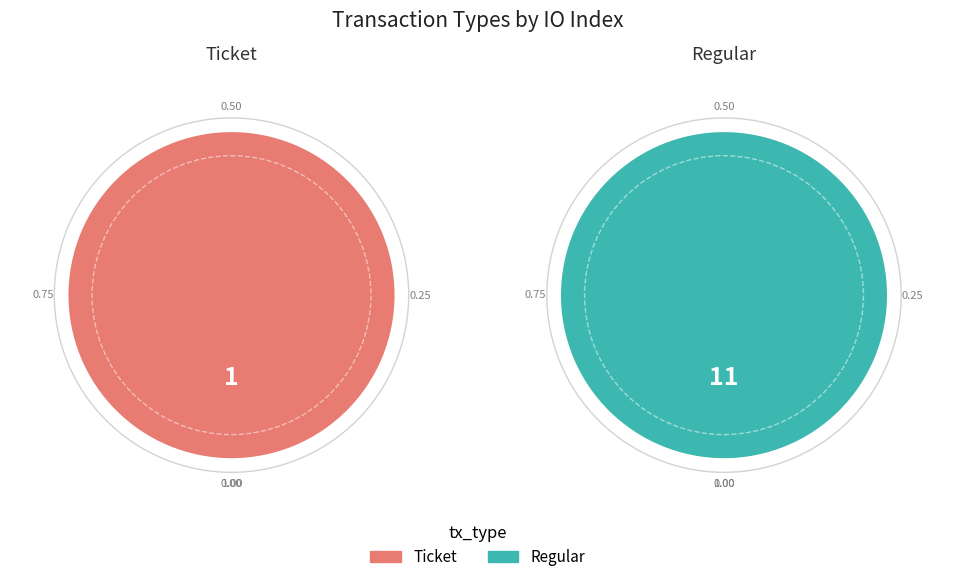

True or false: tx_type accounts for 0% of the total.

True